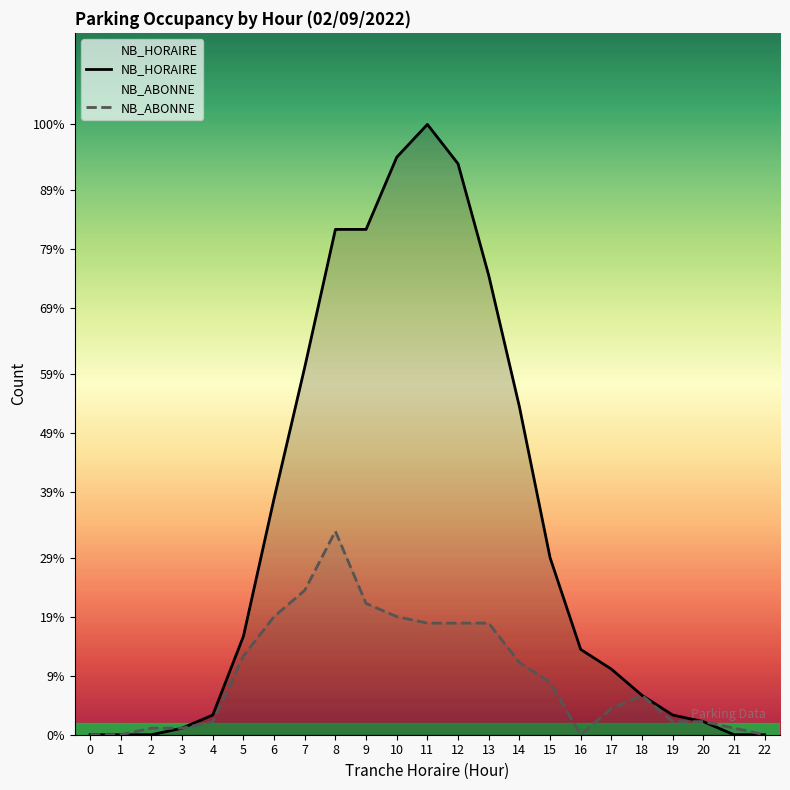

At which label does NB_HORAIRE first exceed 13?

5